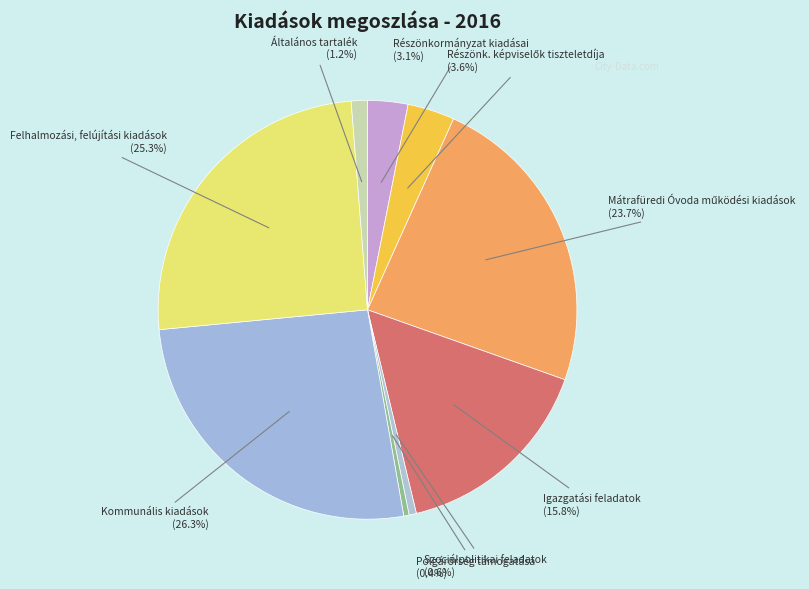

How many slices are in this pie chart?

9